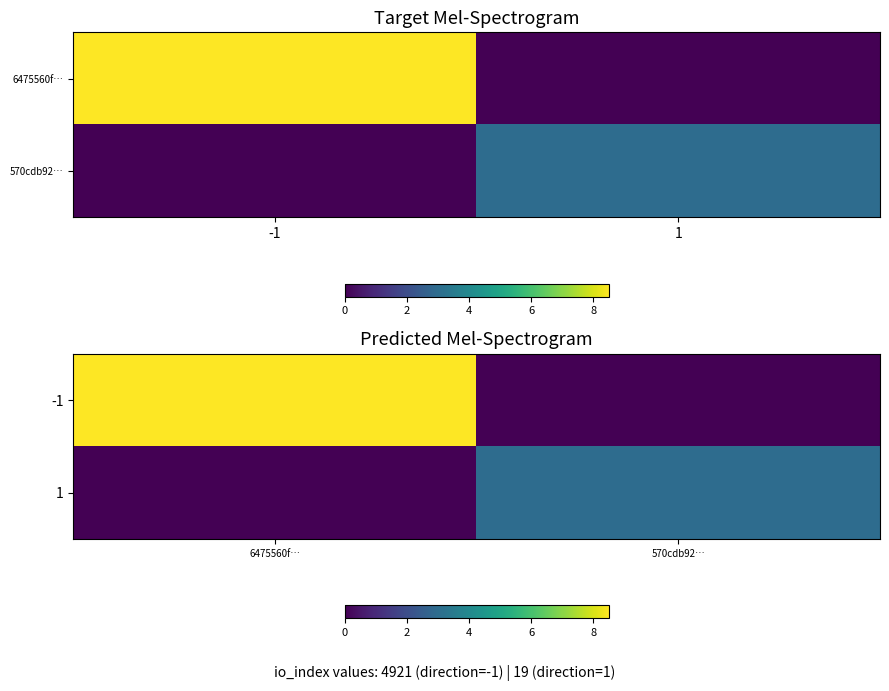

How many values in the -1 series are below 8?

1